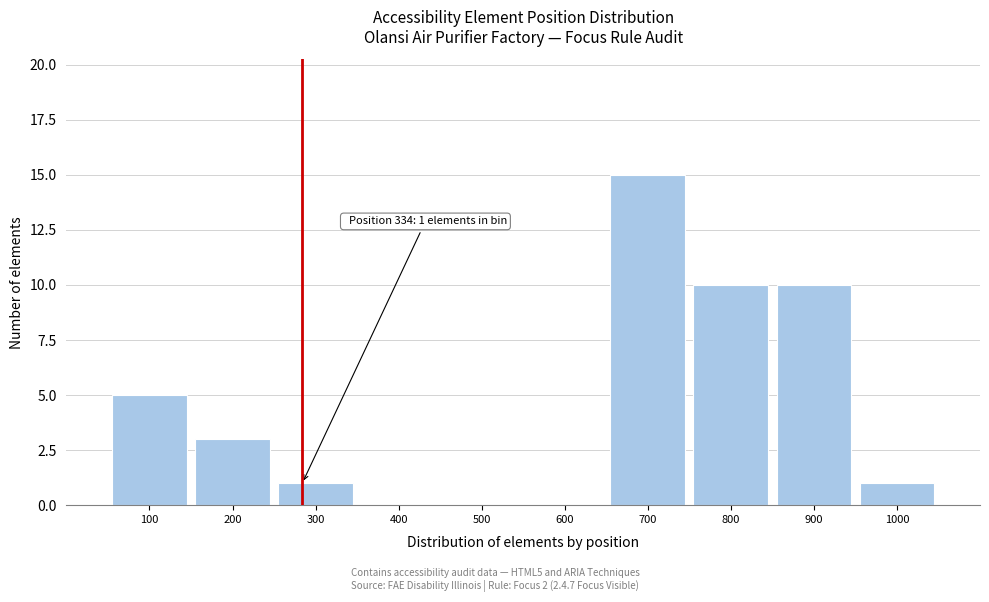

Reading left to right, transcribe all the data shown in this chart.

100=5	200=3	300=1	400=0	500=0	600=0	700=15	800=10	900=10	1000=1